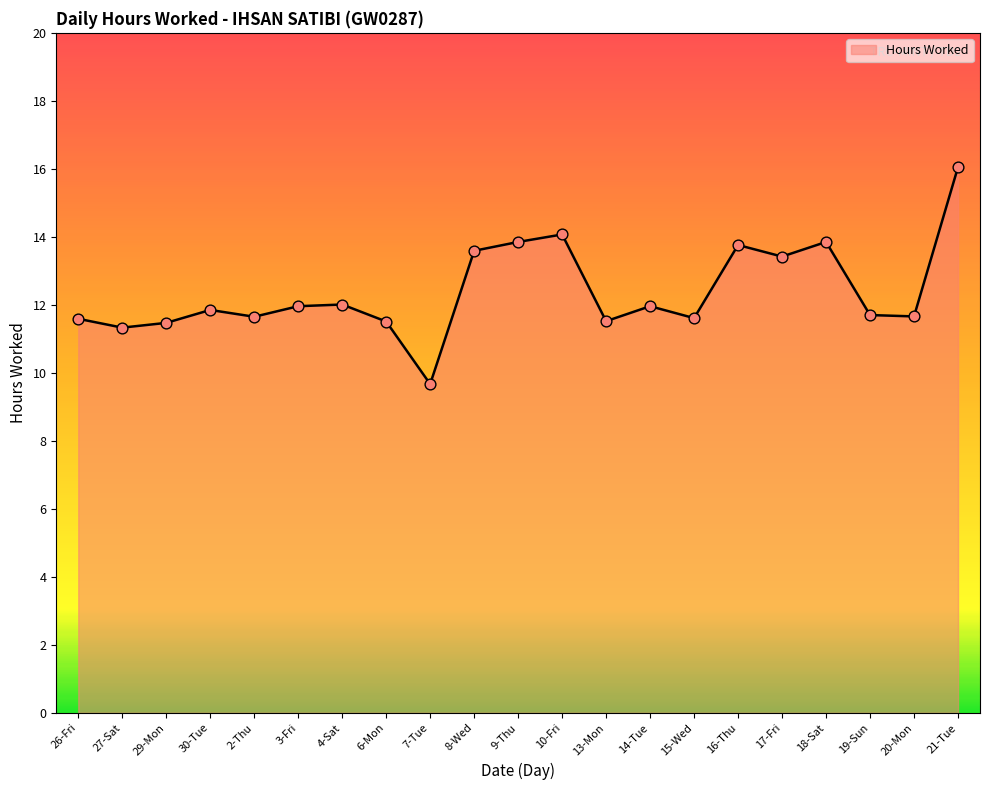

Approximately how many times larger is the value at 8-Wed compared to 4-Sat?

1.1